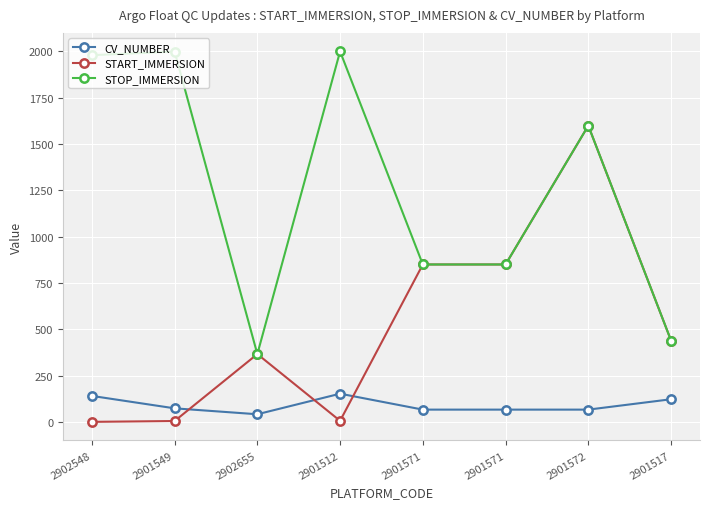

True or false: CV_NUMBER has more than 2 interior local peaks.

False